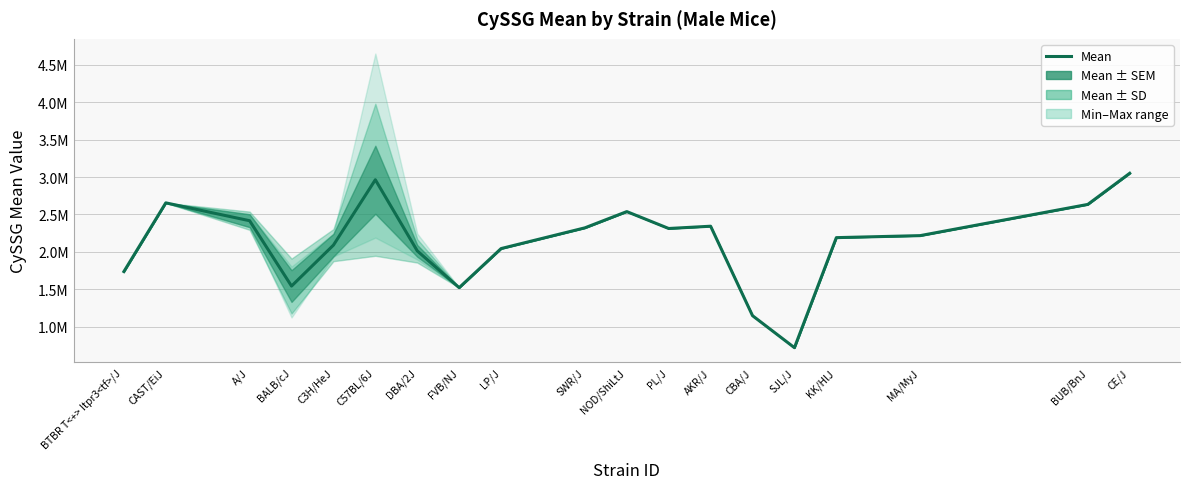

The value at LP/J is 3409520. True or false?

False